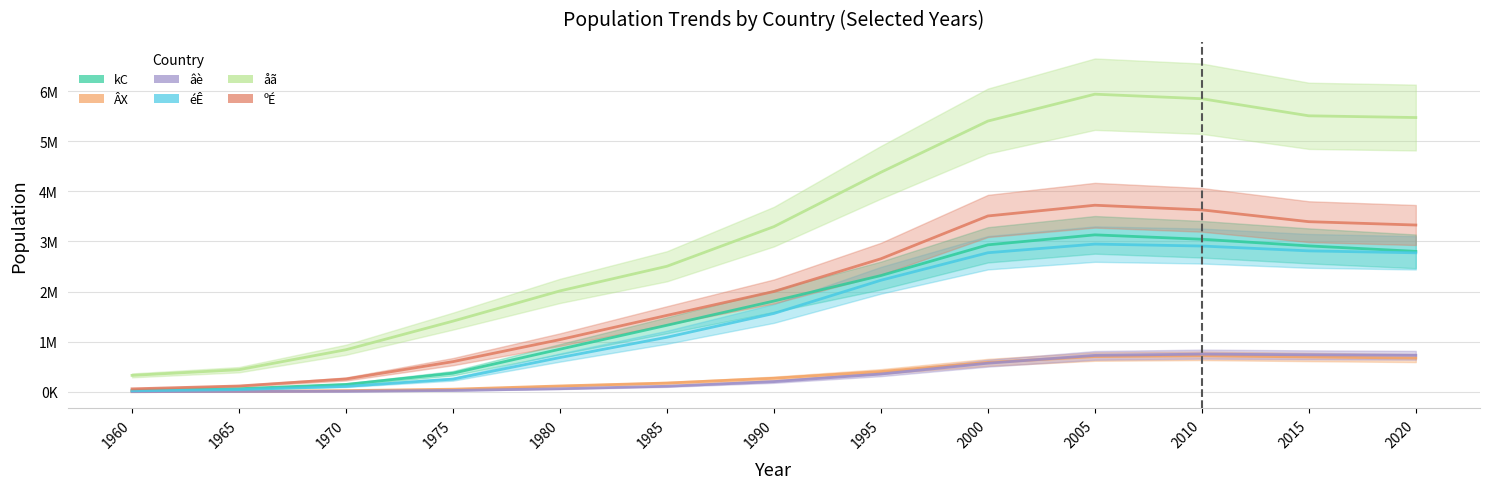

At which category does éÊ reach its first local peak?

2005